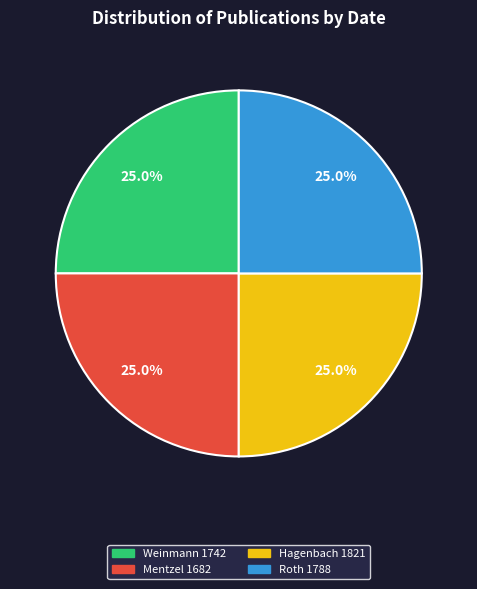

Is there a majority slice in this chart?

No